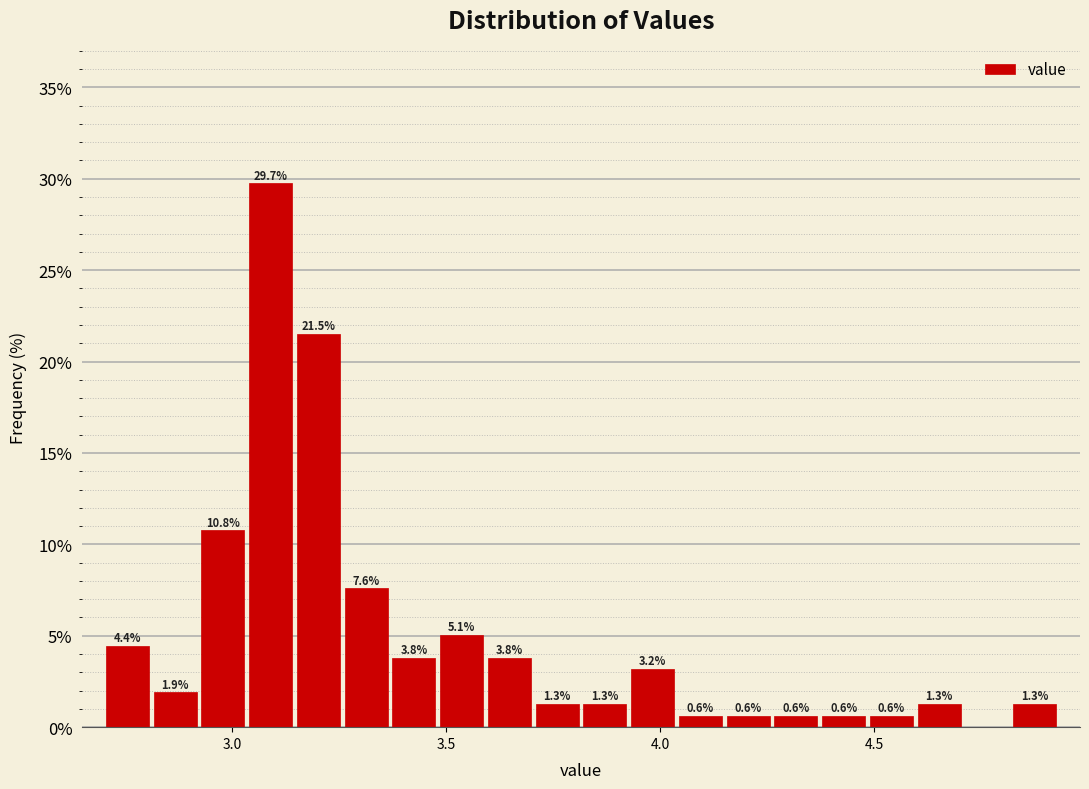

Around what value on the x-axis is the tallest bar? Give the approximate position of its centre, as read against the axis.

3.10